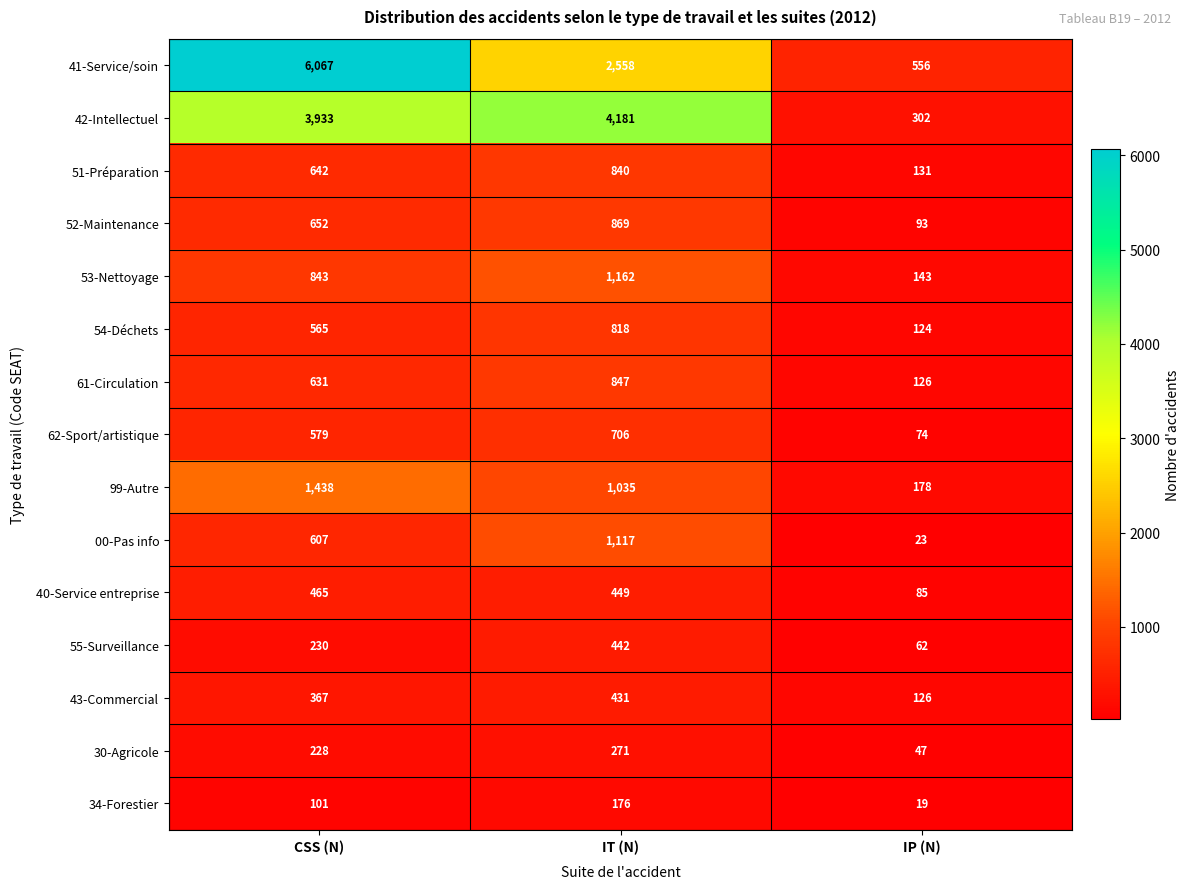

What is the difference between the highest and lowest values at CSS (N)?

5966